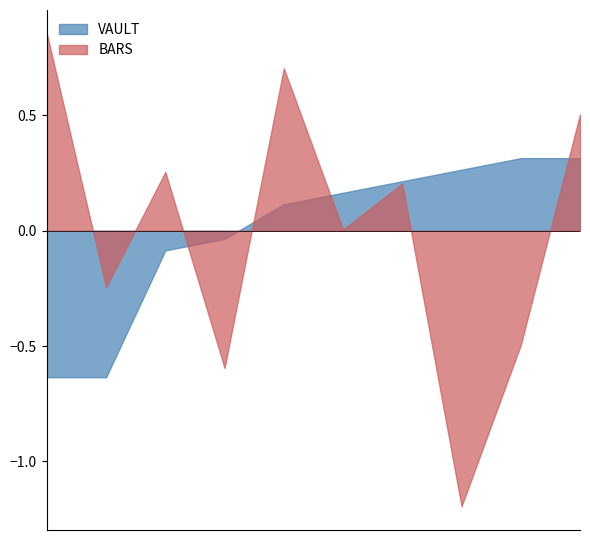

Which has a higher value, 8 or 4?

4